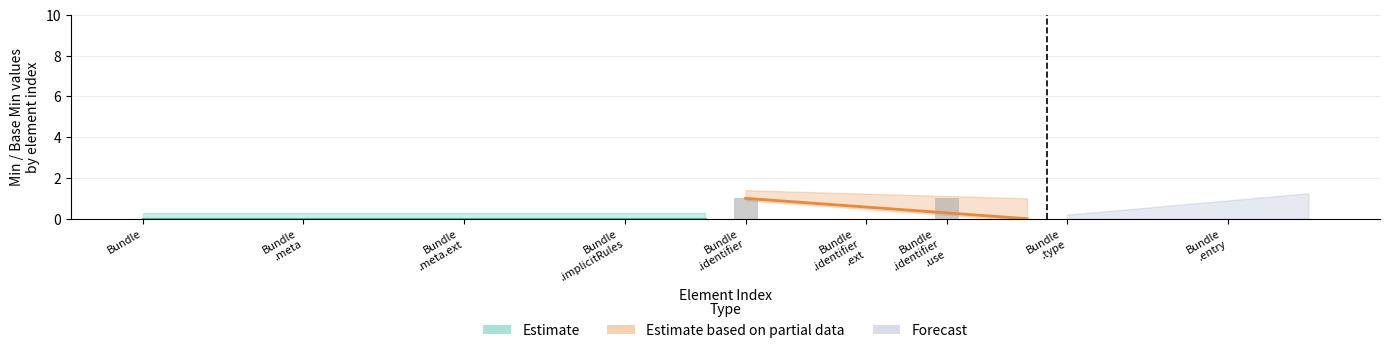

At which label is Estimate closest to 0?

Bundle